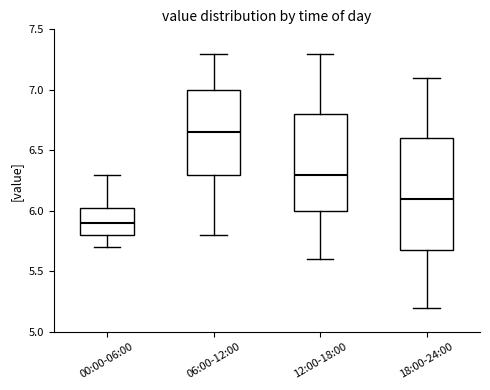

Where is the lower edge of the box for 06:00-12:00 on the y-axis? The values are not printed on the chart, so give them approximately, as read against the axis.

6.30